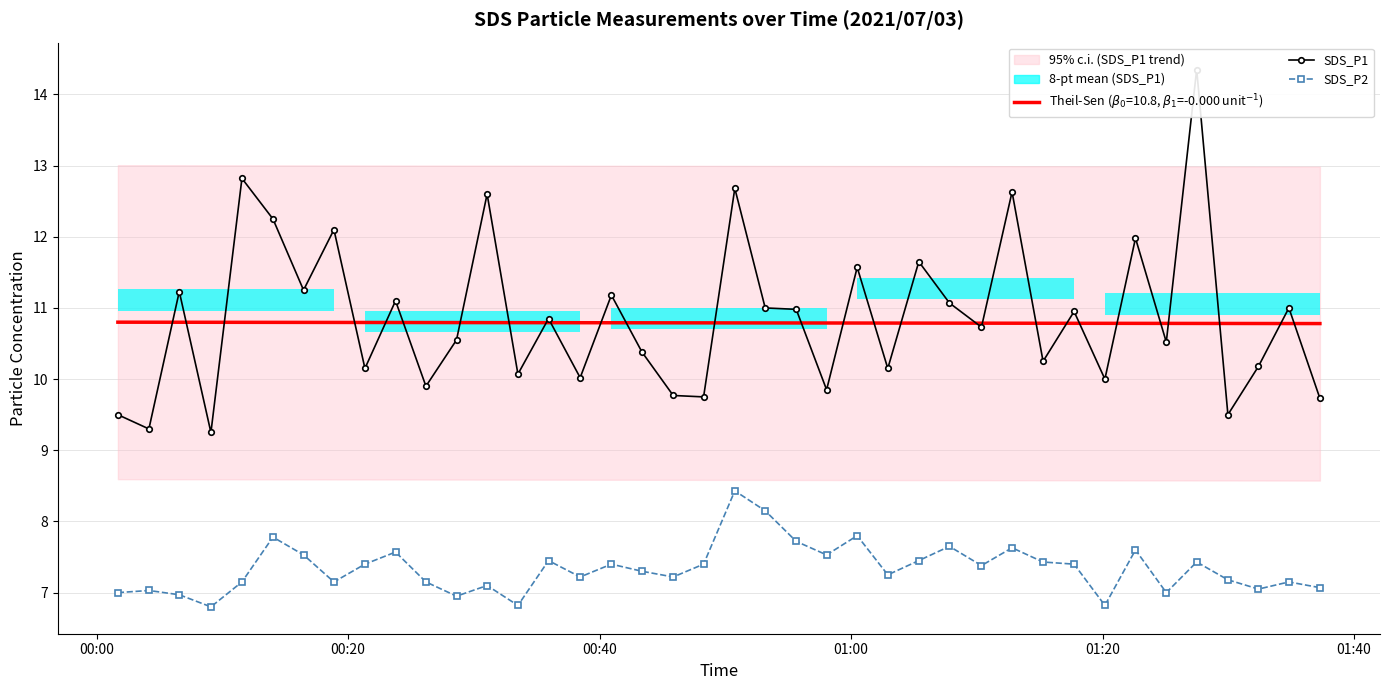

What is the difference between the maximum and second lowest values in the SDS_P1 series?

5.0